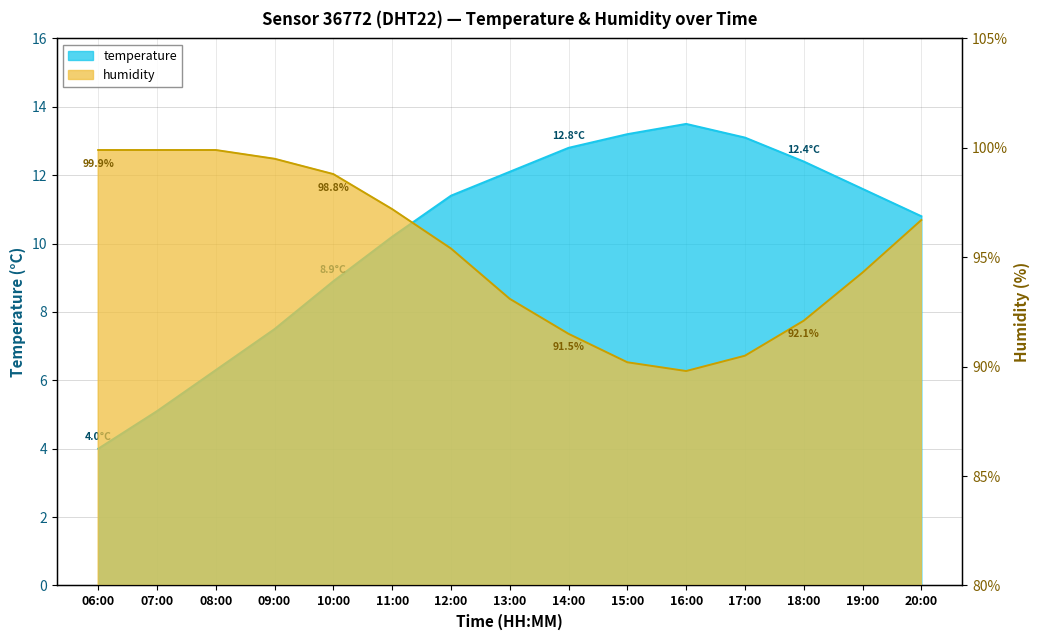

What position from the right is 18:00?

3